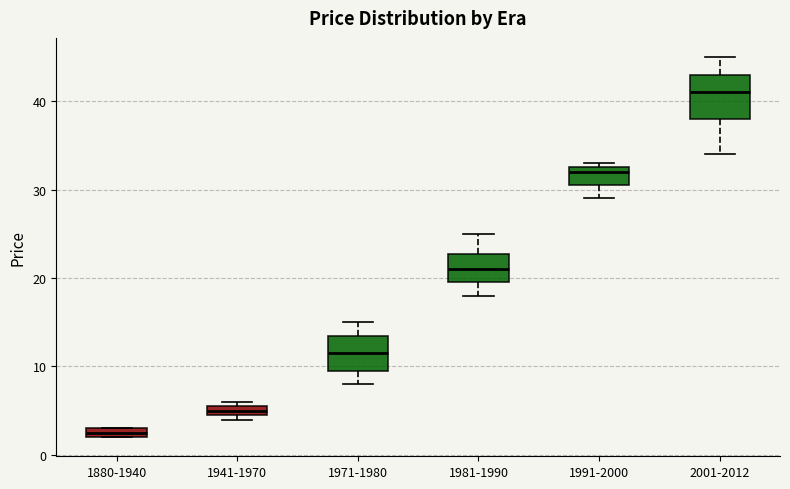

Which box is the tallest, from its lower edge to its upper edge?

2001-2012